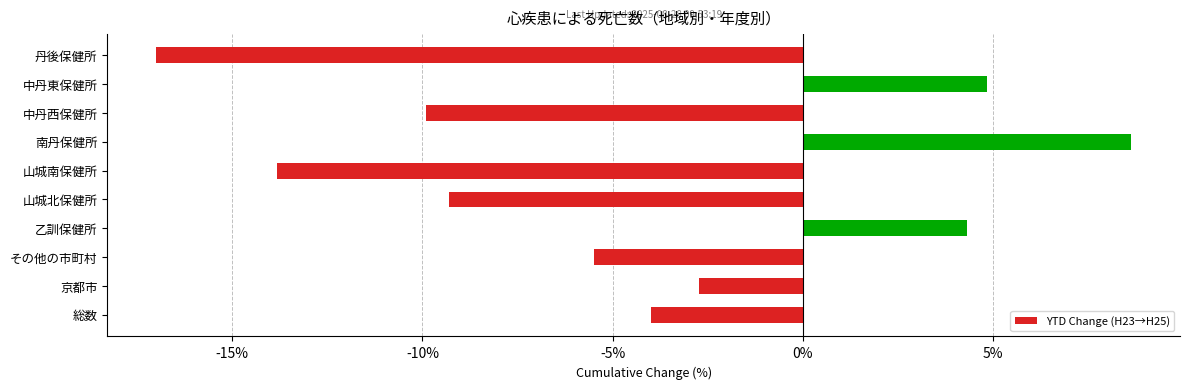

Count the number of categories in the chart.

10